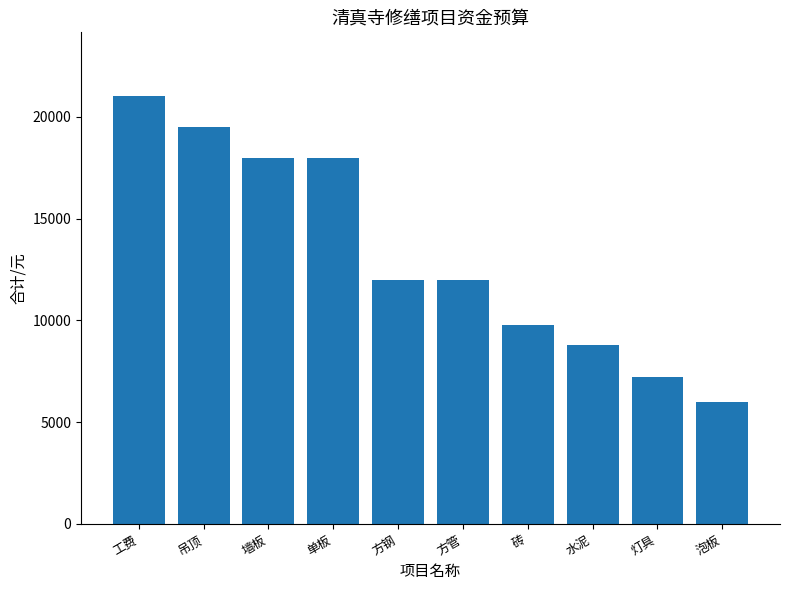

What position from the left is 水泥?

8